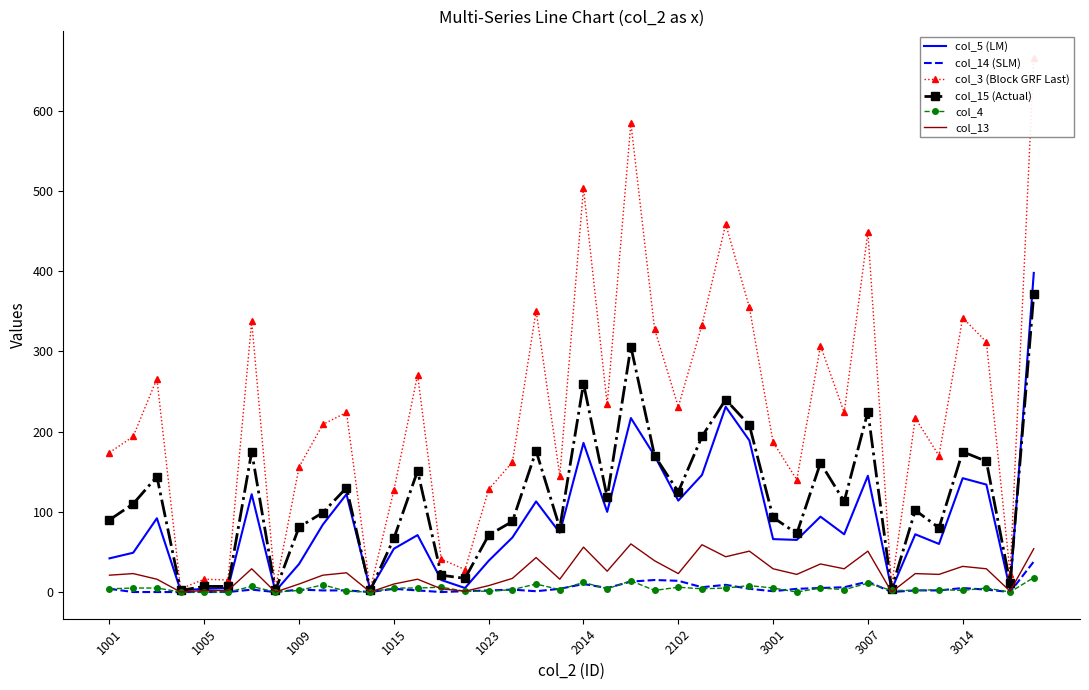

Is it true that col_13 equals 80 at 2014?

False